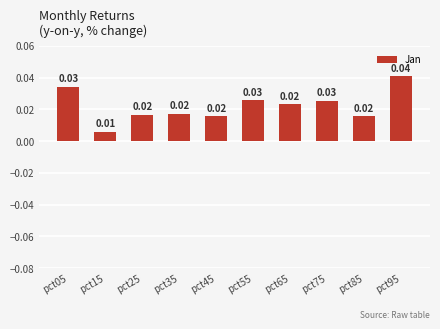

Count the values in the range 0 to 1.

10